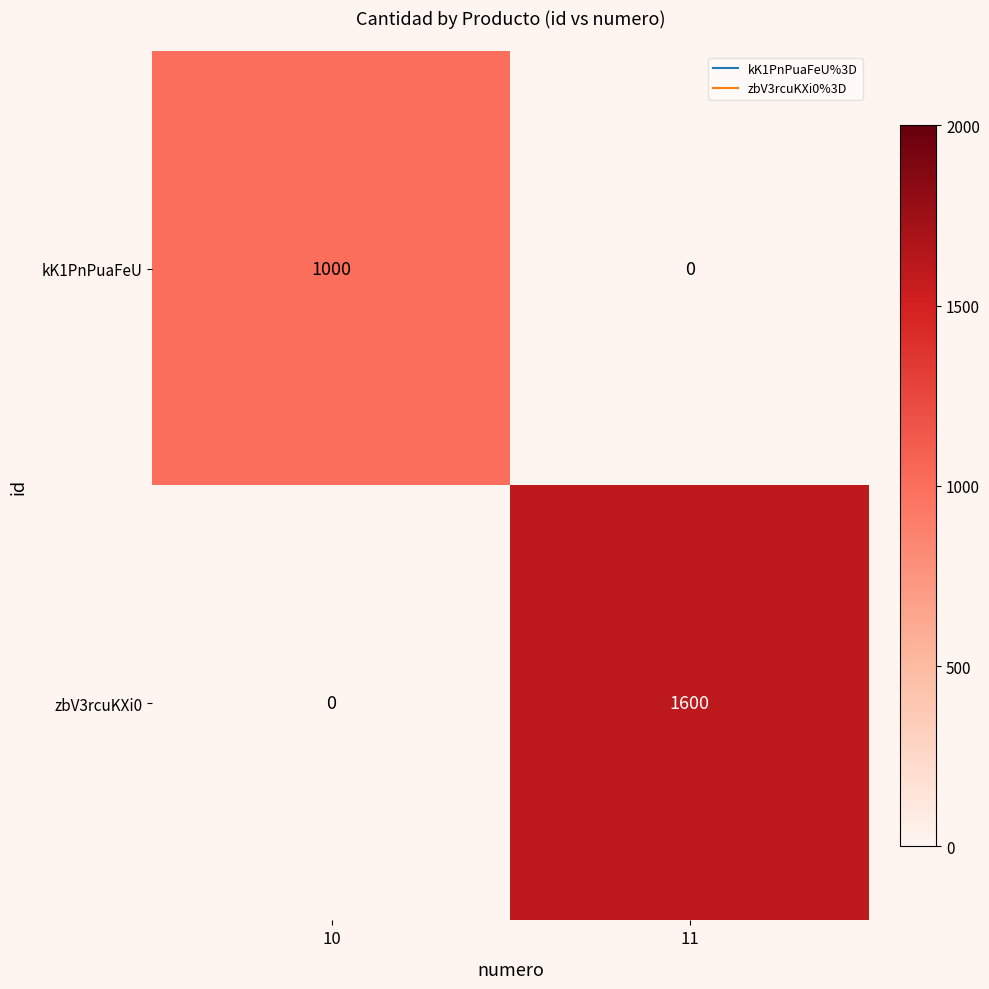

What is the spread (max minus min) of values at 10?

1000